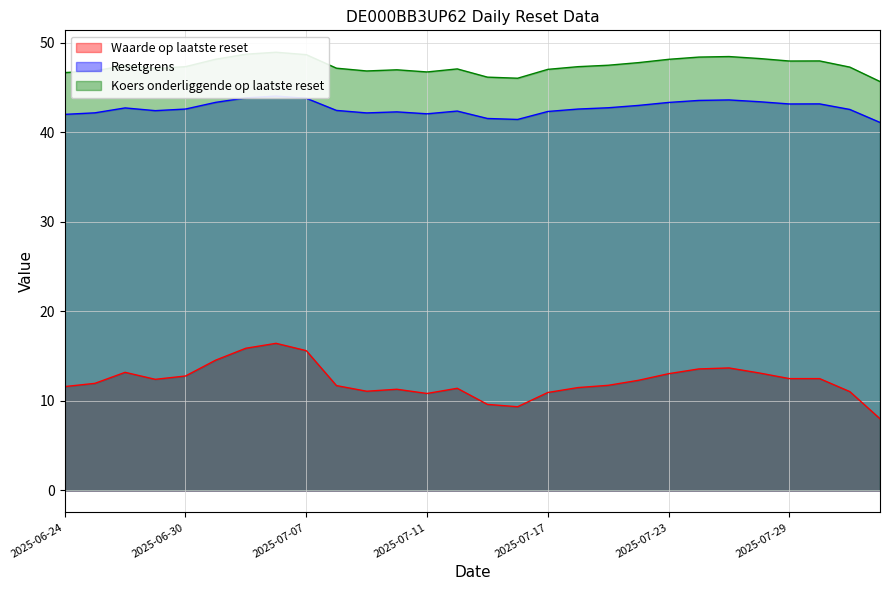

What is the label of the 26th point from the right?

2025-06-26